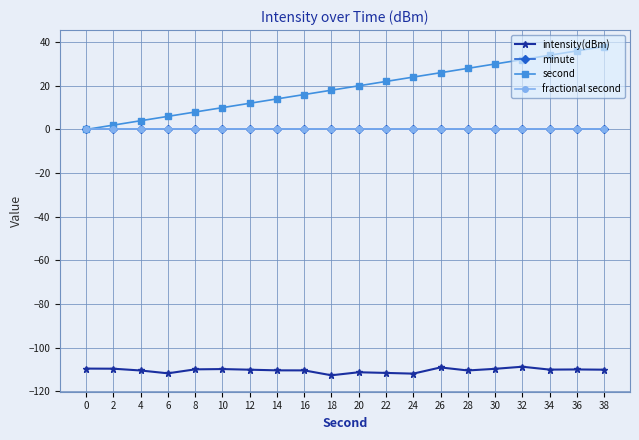

The value of fractional second at 6 is 0.0. True or false?

True